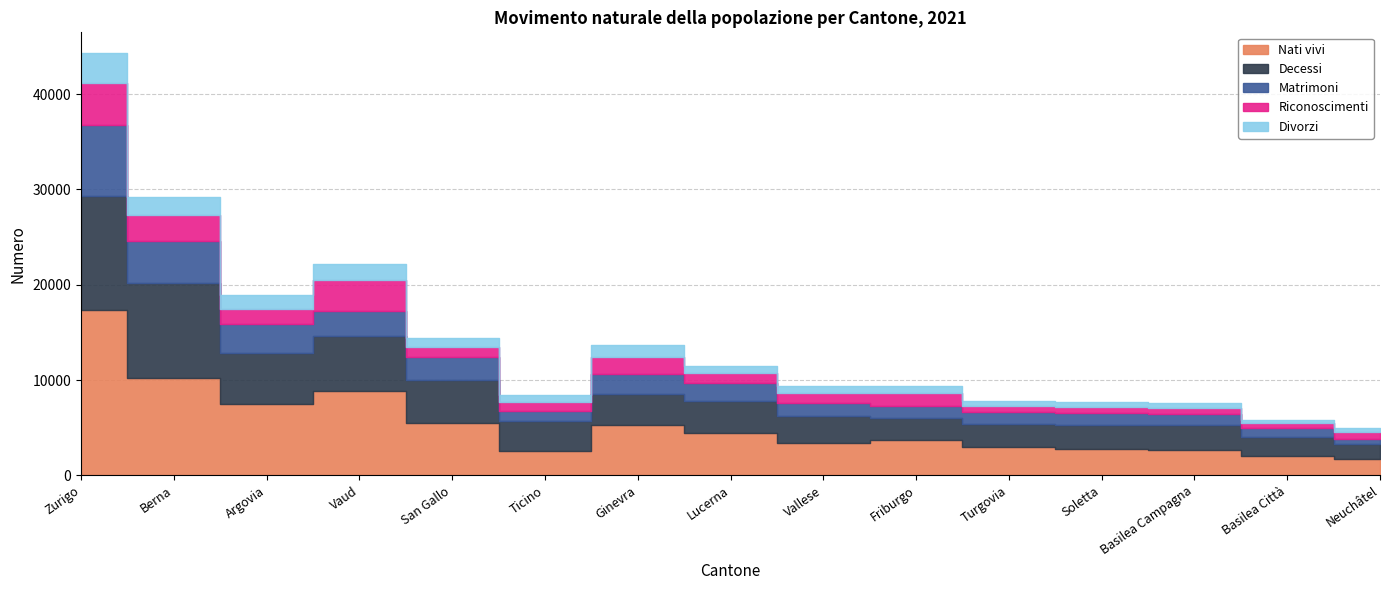

What is the value of the Nati vivi point at the 8th from the left?

4456